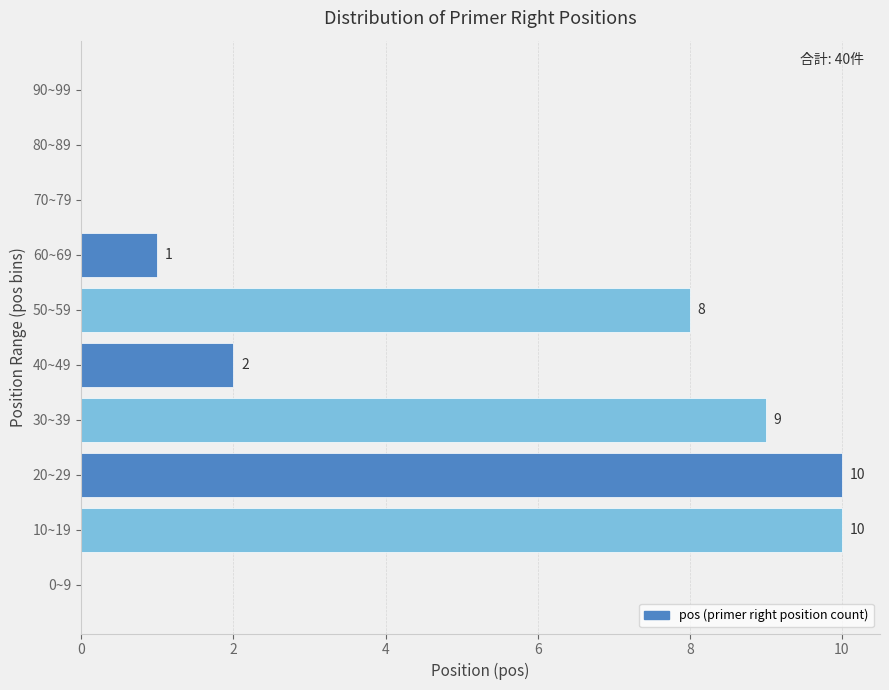

Reading bottom to top, what are all the values shown in this chart?

0~9=0	10~19=10	20~29=10	30~39=9	40~49=2	50~59=8	60~69=1	70~79=0	80~89=0	90~99=0